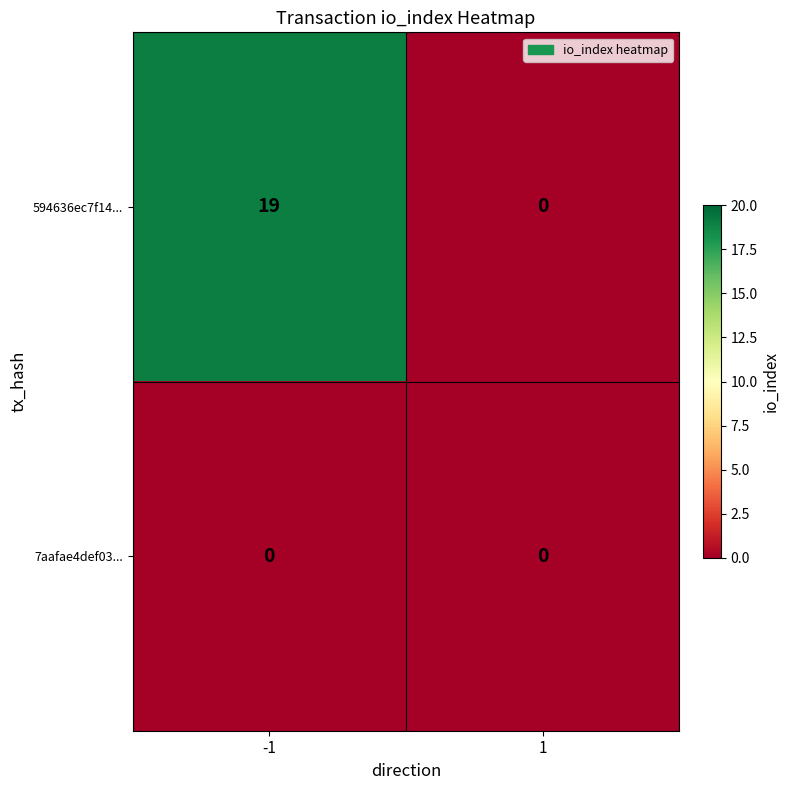

What is the sum of the 594636ec7f14... values at 1 and -1?

19